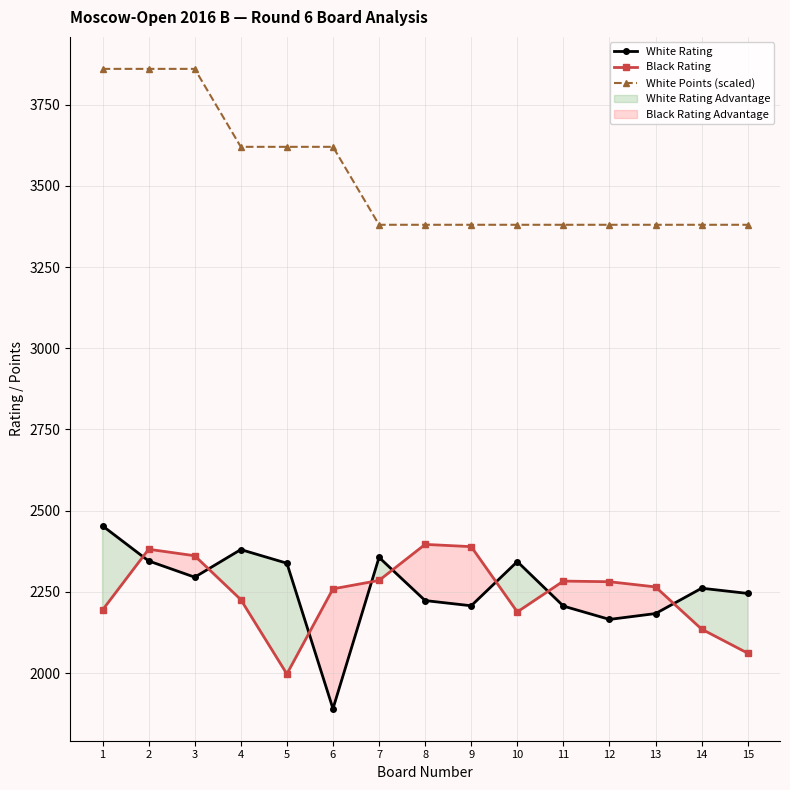

What is the value of the Black Rating point at the 1st from the left?

2194